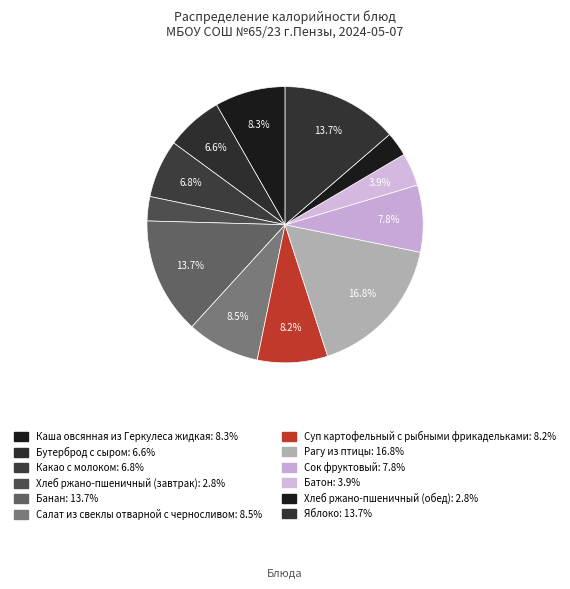

What percentage is the Суп картофельный с рыбными фрикадельками slice, to the nearest percent?

8%